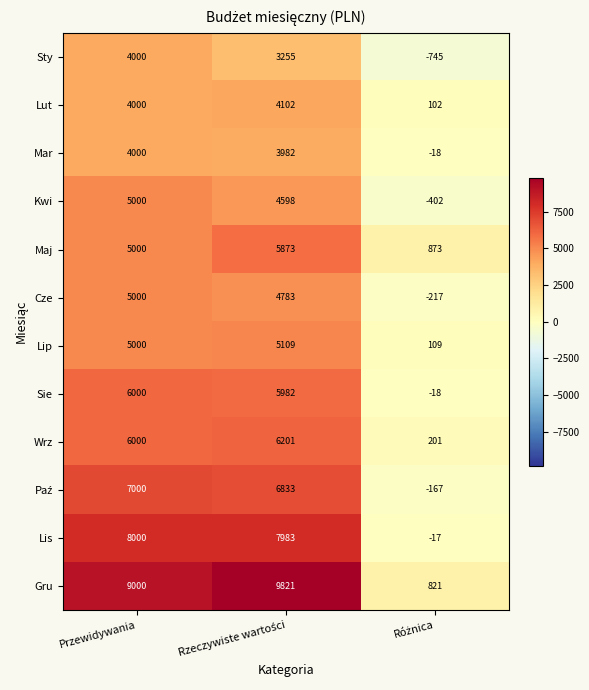

Is the value of Sie at Przewidywania greater than the value of Mar at Przewidywania?

Yes